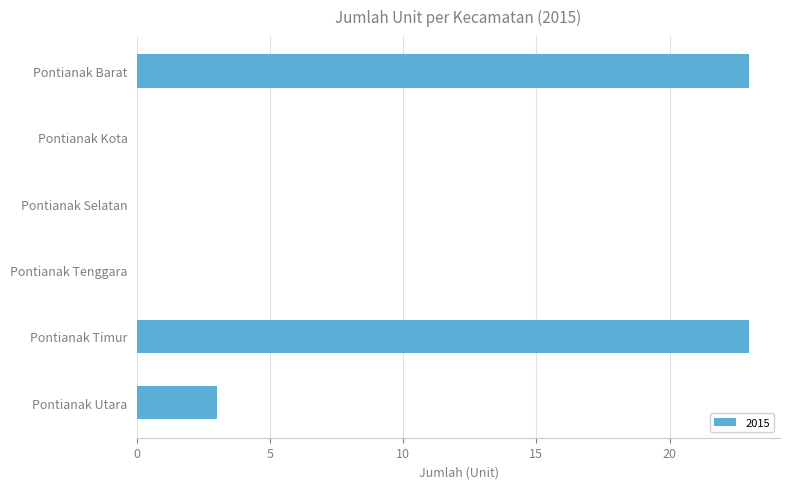

The value at Pontianak Utara is 3. True or false?

True